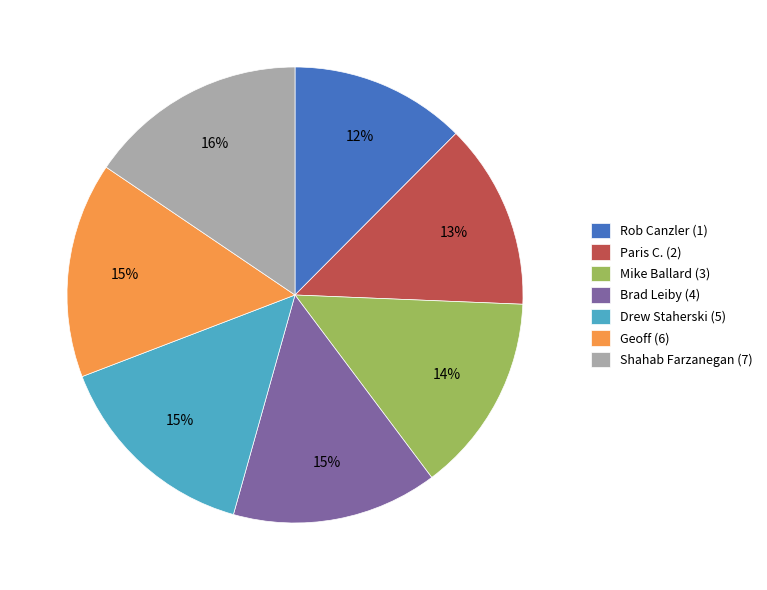

Between Geoff (6) and Rob Canzler (1), which is larger?

Geoff (6)